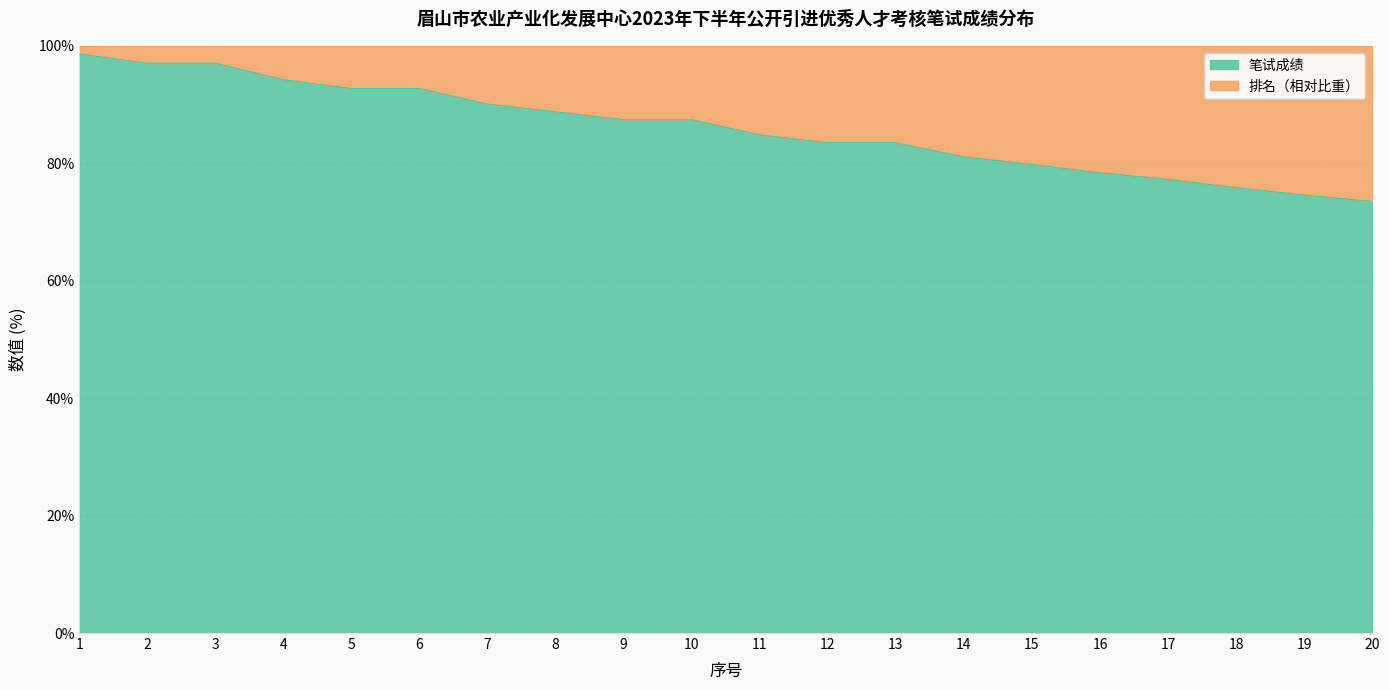

What is the value of the 14th point from the left?

81.1